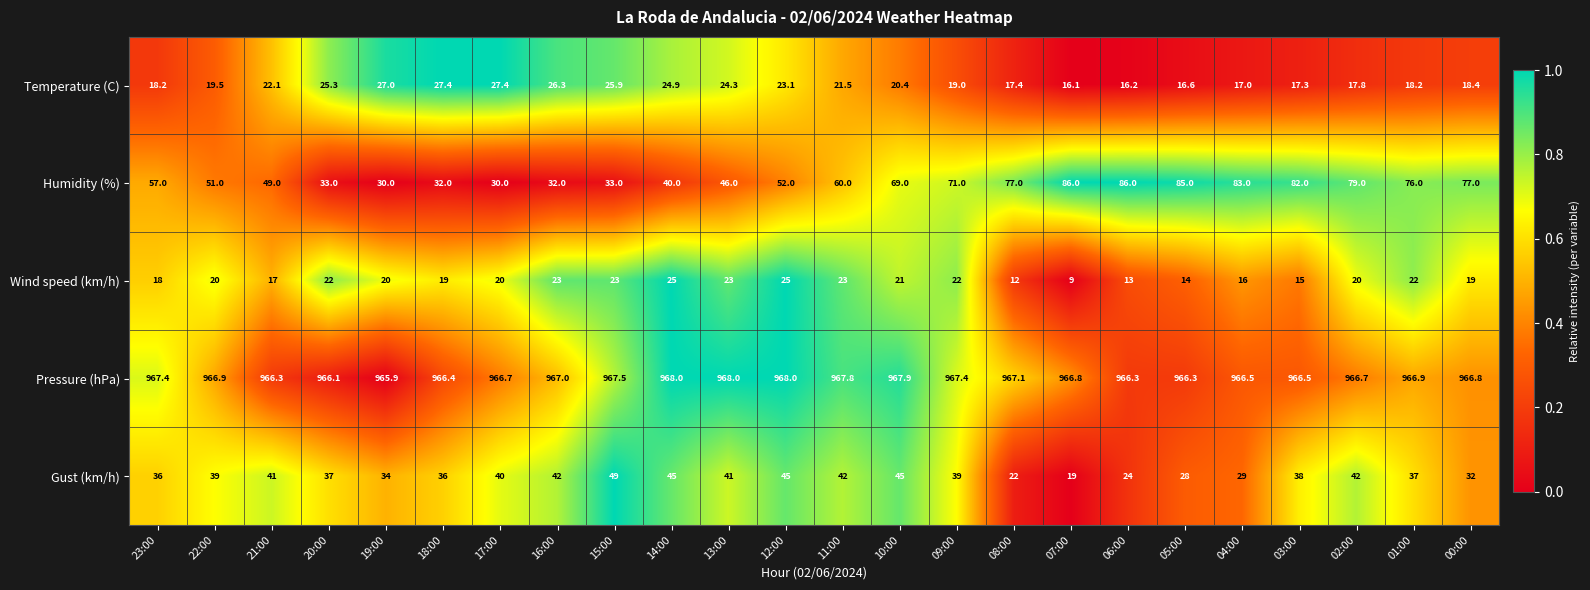

Is it true that Wind speed (km/h) equals 39.2 at 01:00?

False